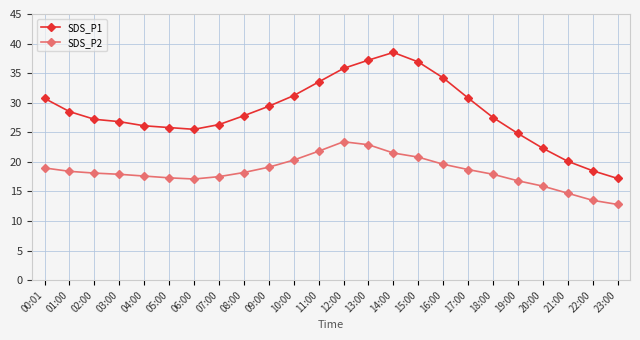

How many lines are shown in the chart?

2